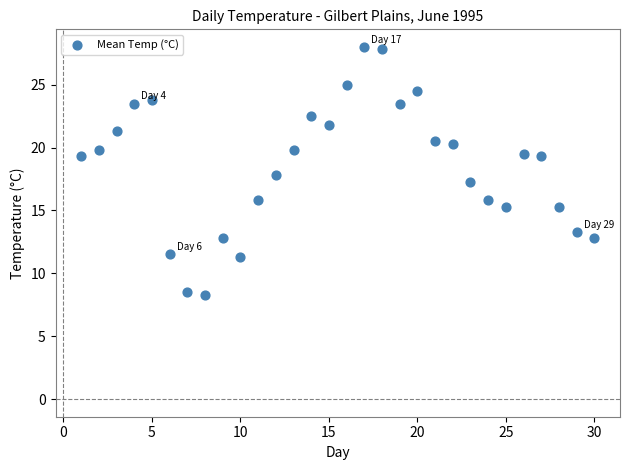

What is the range of Y values (max minus min)?

19.7